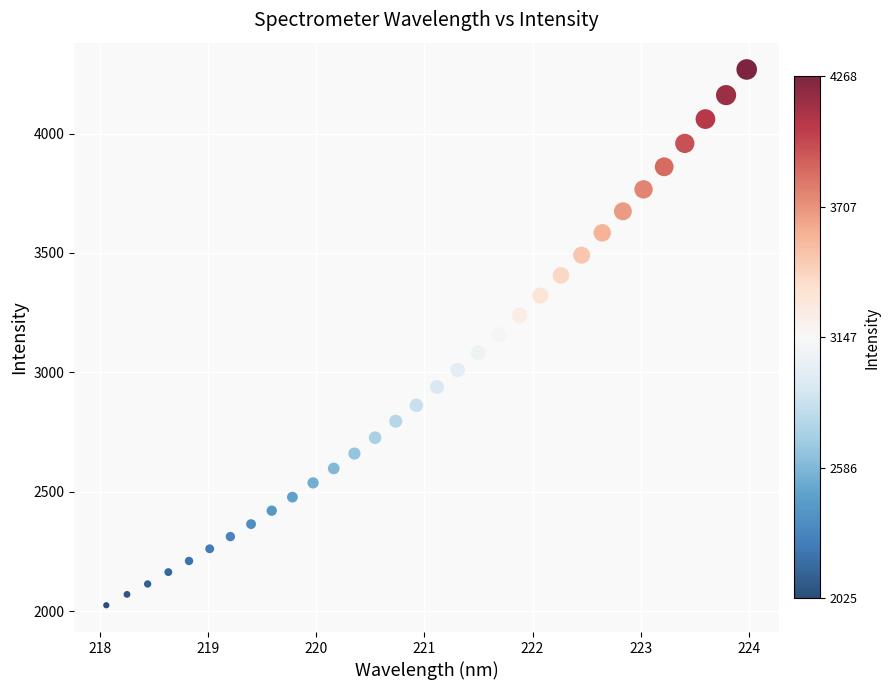

What is the range of X values (max minus min)?

5.9